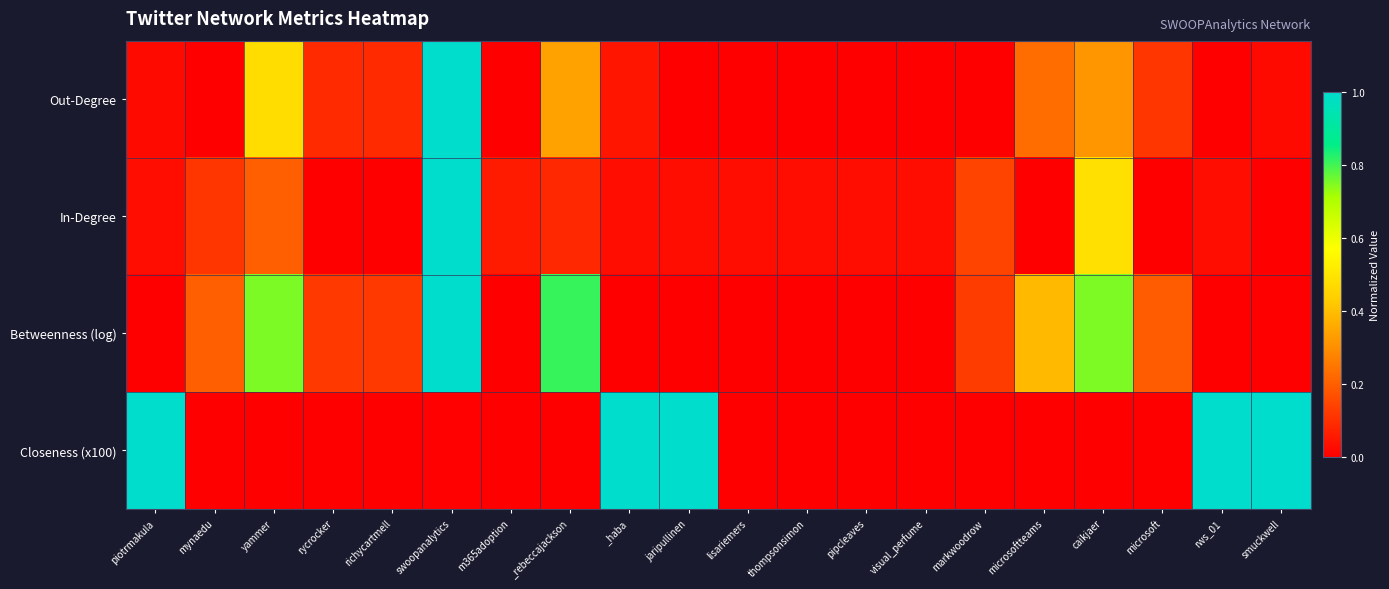

Which label corresponds to the largest value in the chart?

swoopanalytics